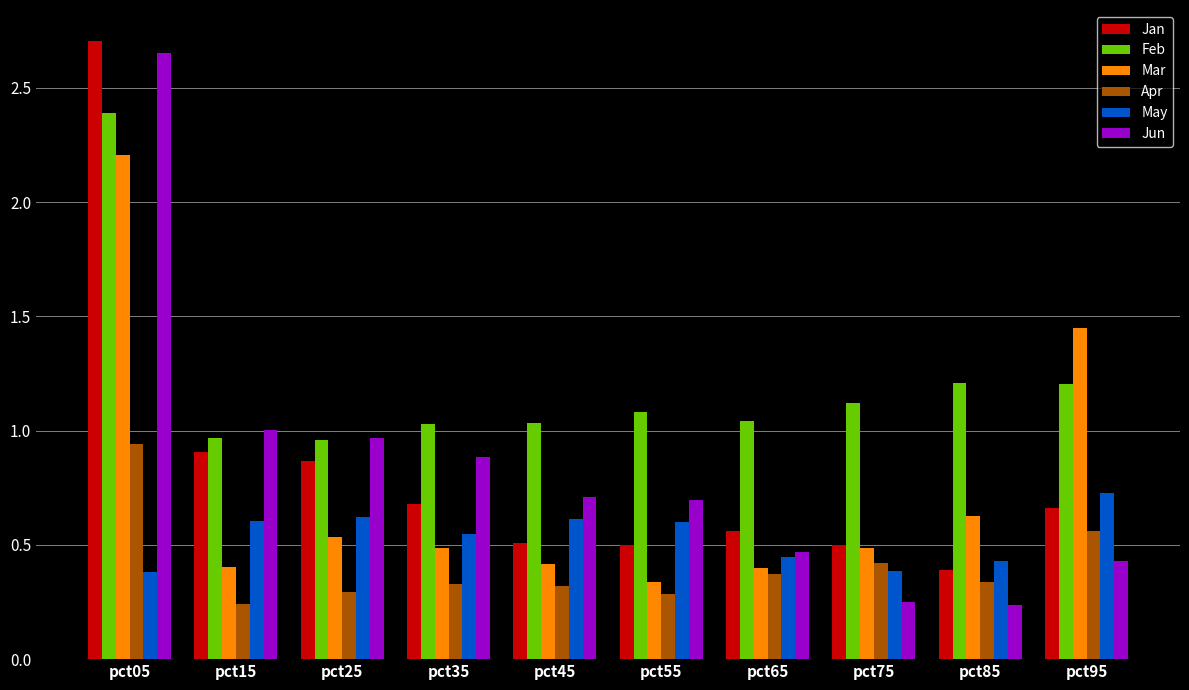

Which series has the largest range (max minus min)?

Jun